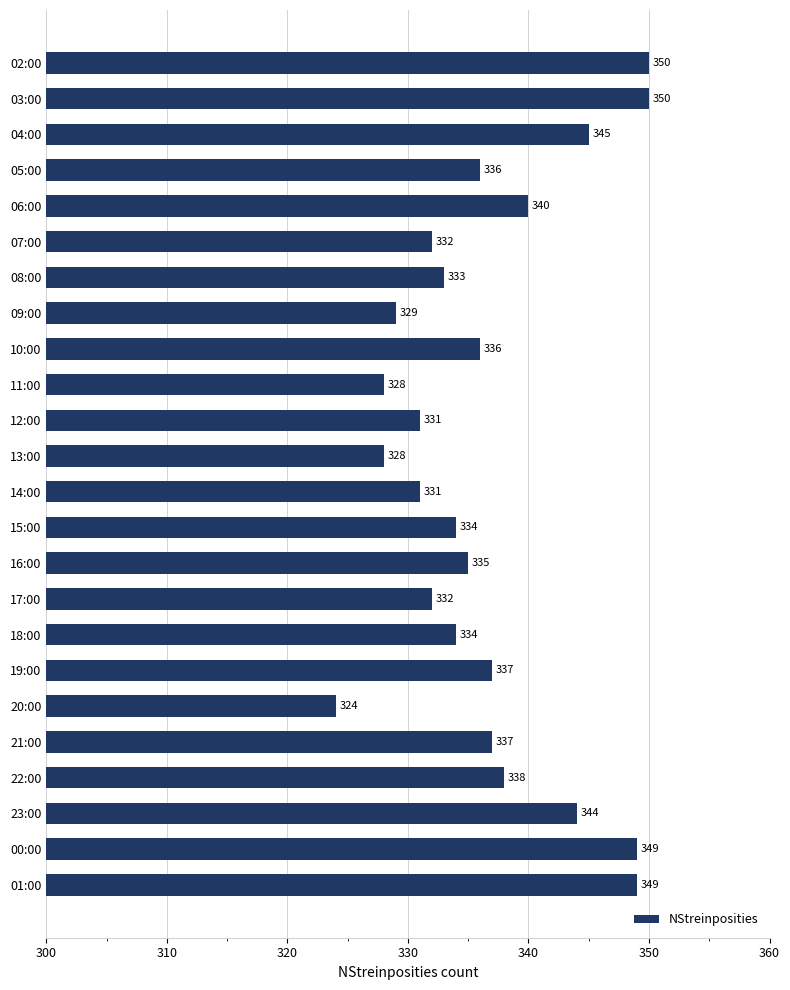

Between 21:00 and 10:00, which is larger?

21:00